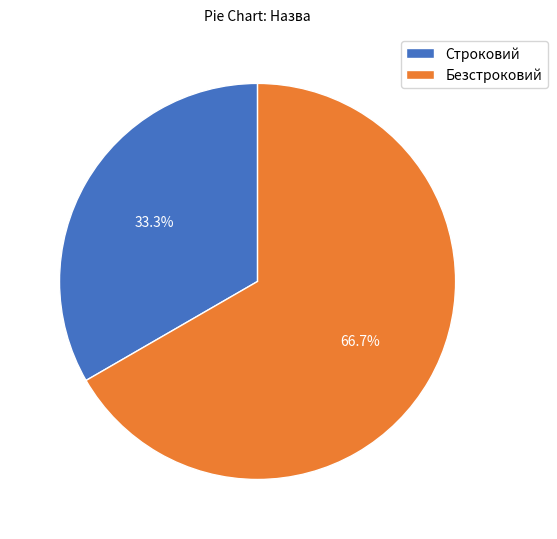

Between Строковий and Безстроковий, which is larger?

Безстроковий